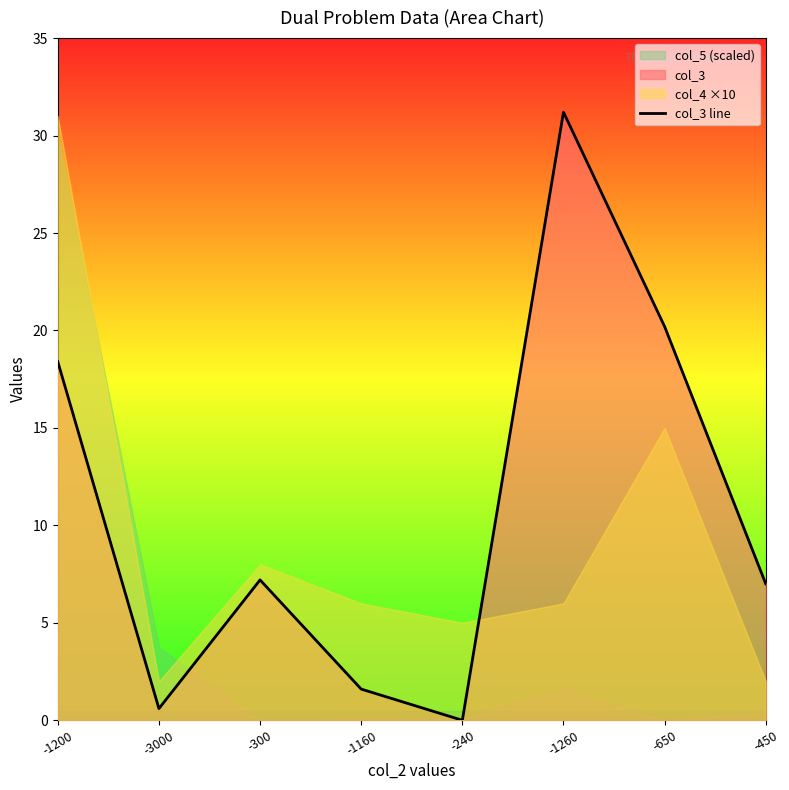

At which category does the data reach its first local peak?

-300